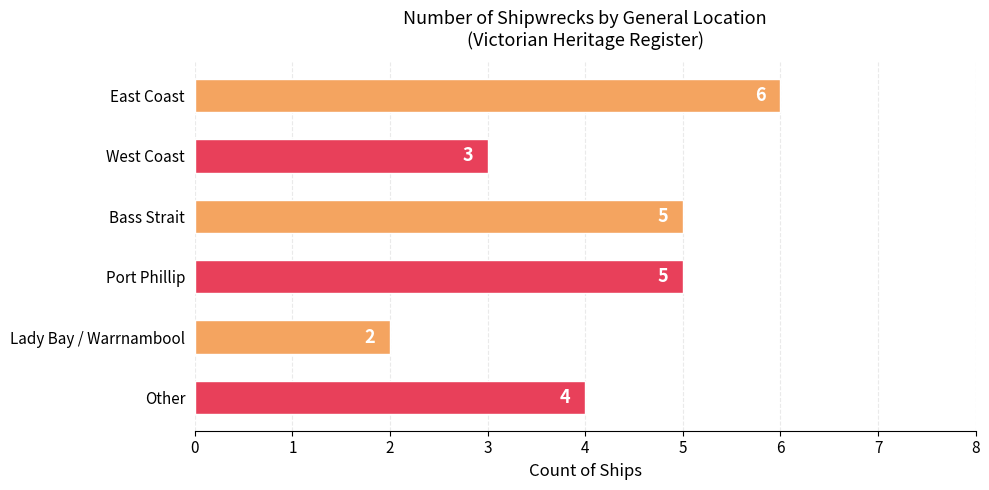

How many values are between 3 and 5?

4